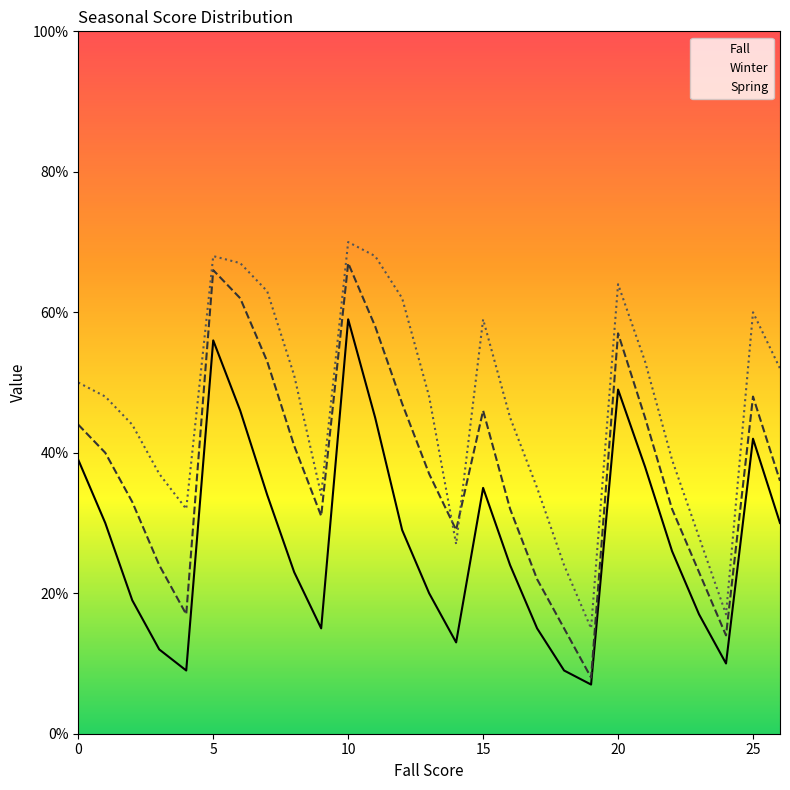

Where is the first local minimum for Winter?

9